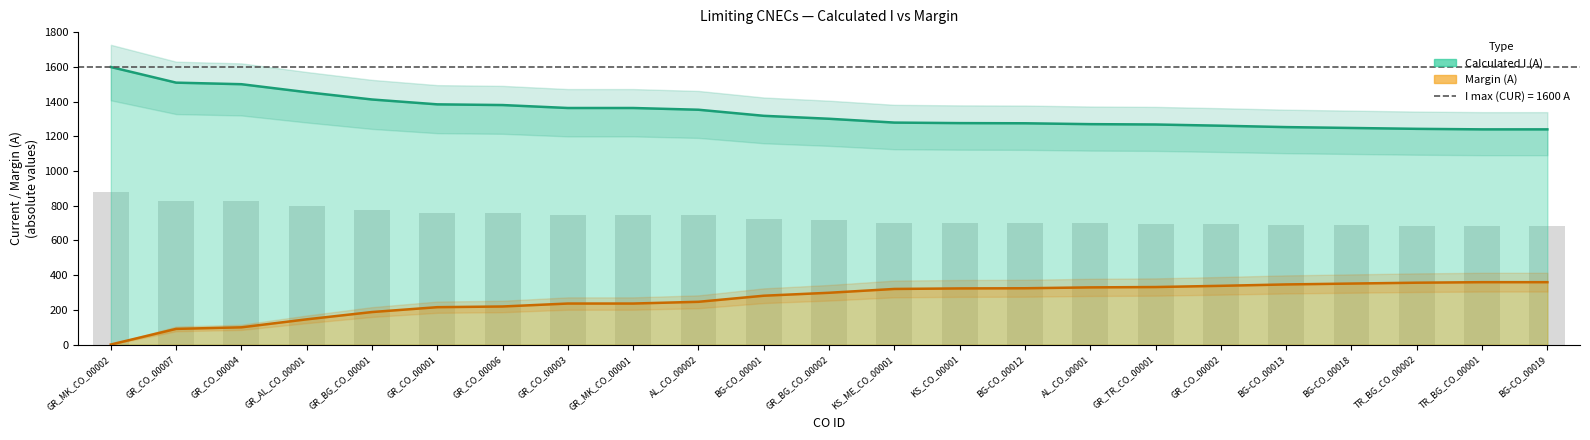

What is the minimum value shown in the chart?

1